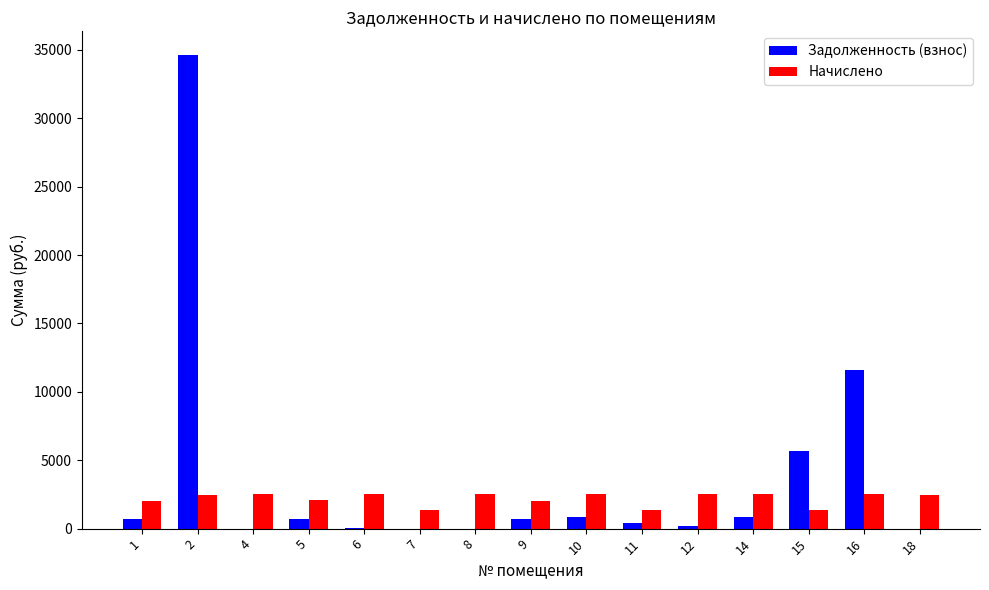

What is the sum of the Начислено values at 7 and 15?

2677.0